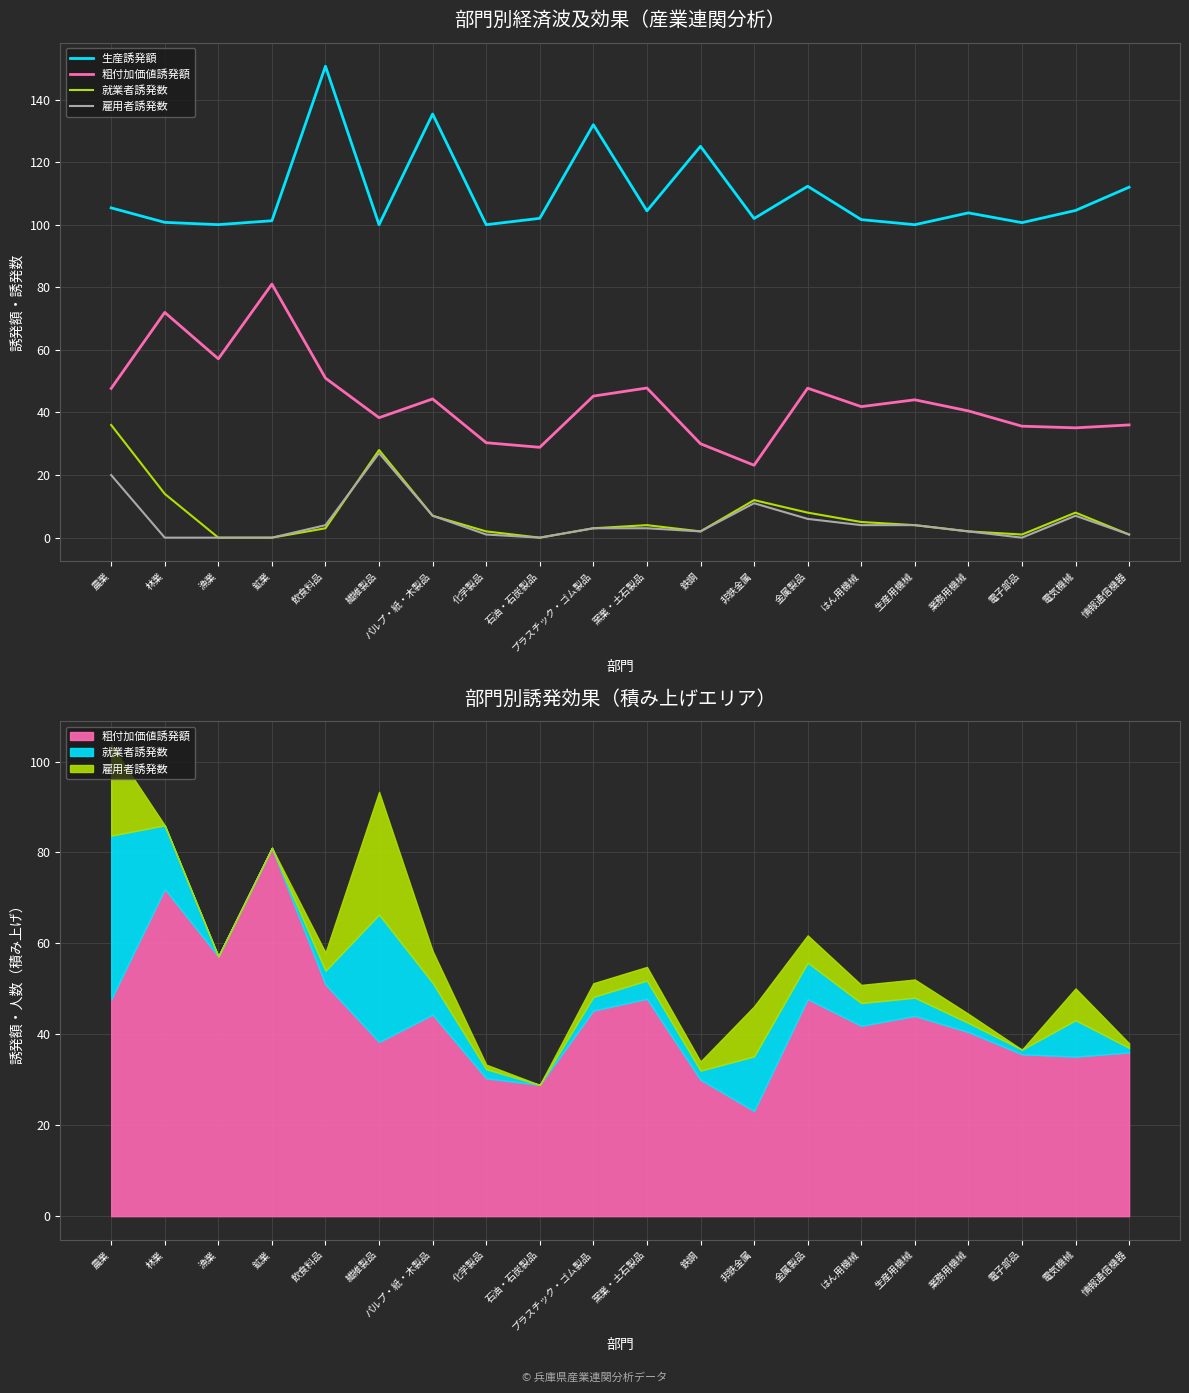

List the labels in order of 就業者誘発数 value, smallest first.

漁業, 鉱業, 石油・石炭製品, 電子部品, 情報通信機器, 化学製品, 鉄鋼, 業務用機械, 飲食料品, プラスチック・ゴム製品, 窯業・土石製品, 生産用機械, はん用機械, パルプ・紙・木製品, 金属製品, 電気機械, 非鉄金属, 林業, 繊維製品, 農業